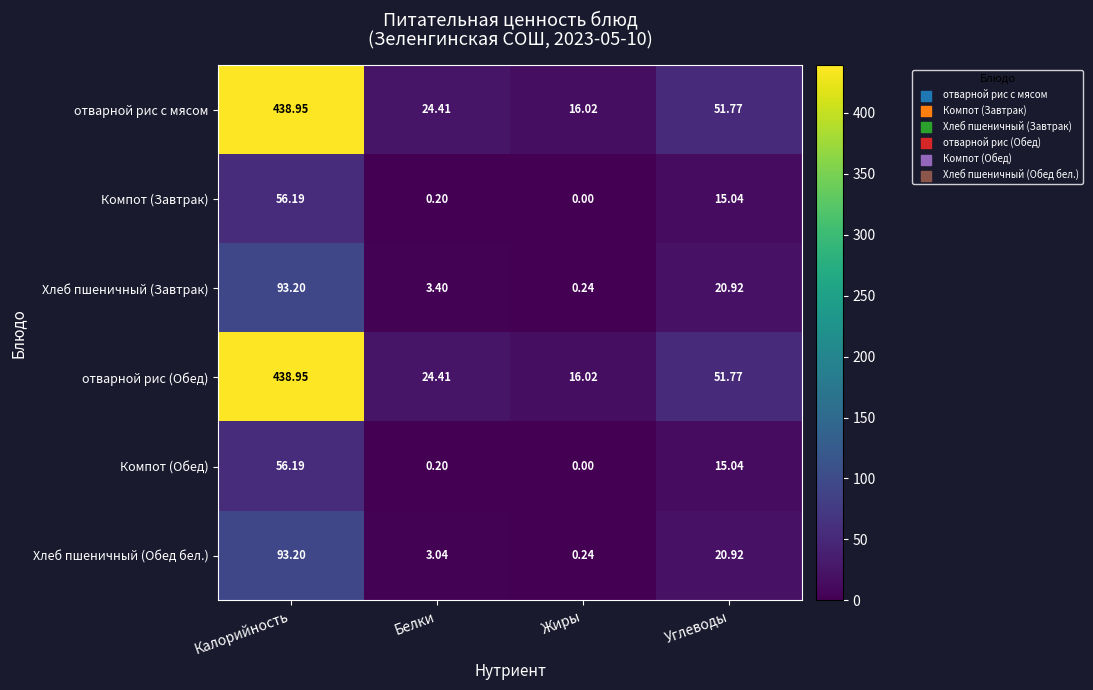

Where is Компот (Завтрак) nearest to the value 28?

Углеводы